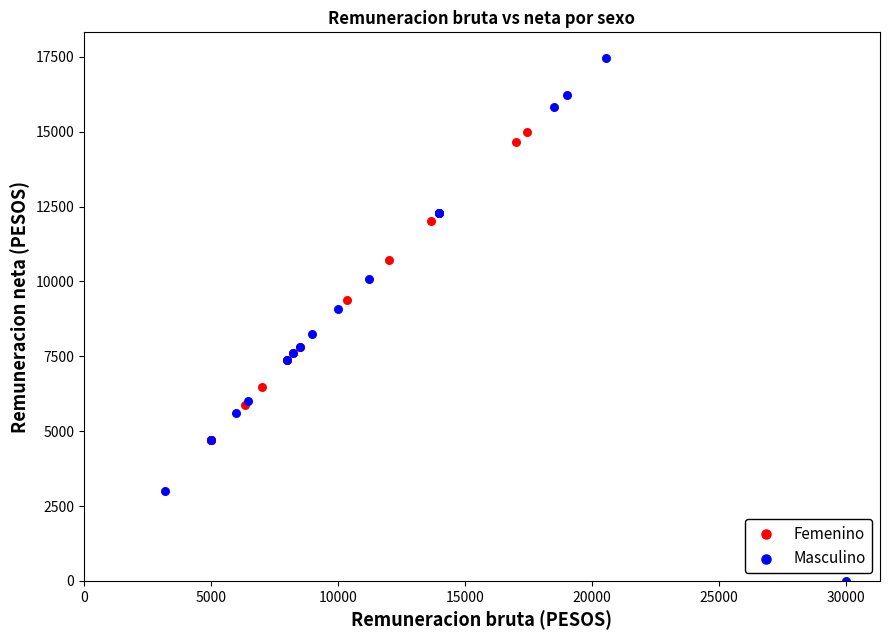

Which series reaches the maximum Y coordinate?

Masculino